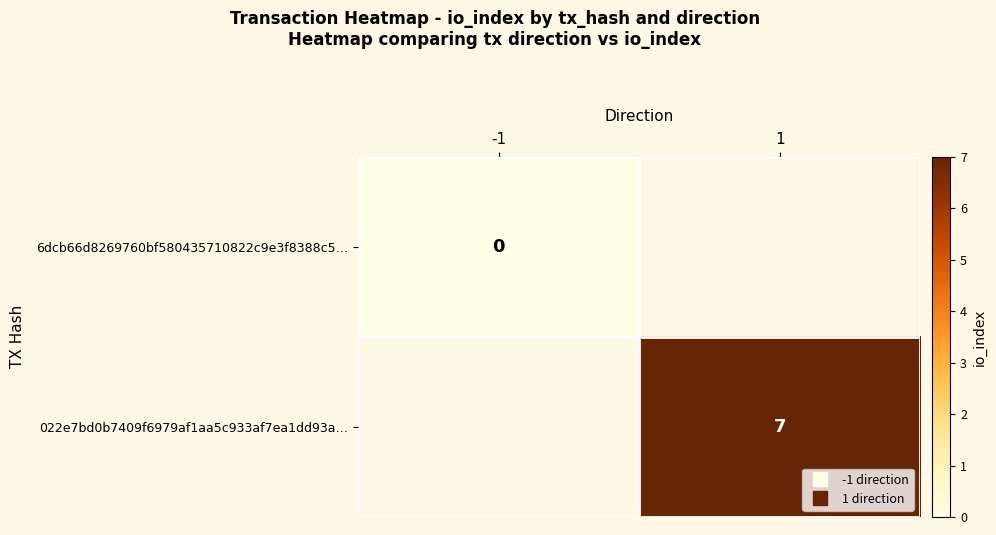

How many data points does each series have?

2